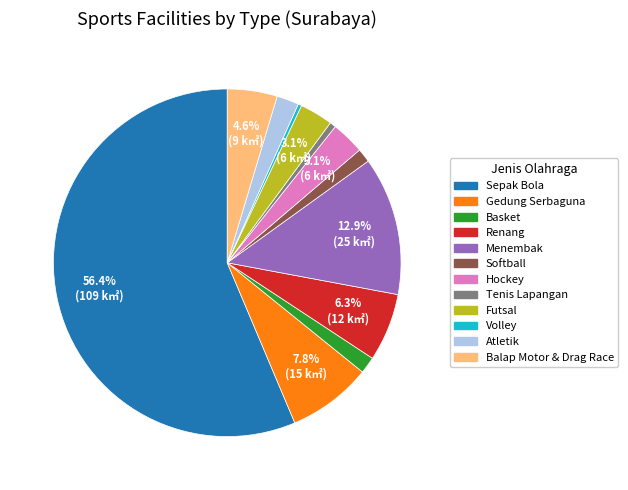

True or false: Tenis Lapangan accounts for 11% of the total.

False